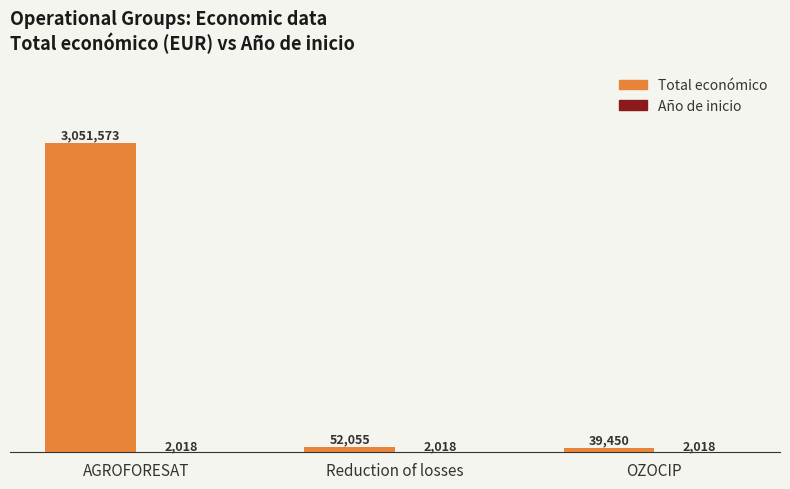

How many bars are there in total?

6